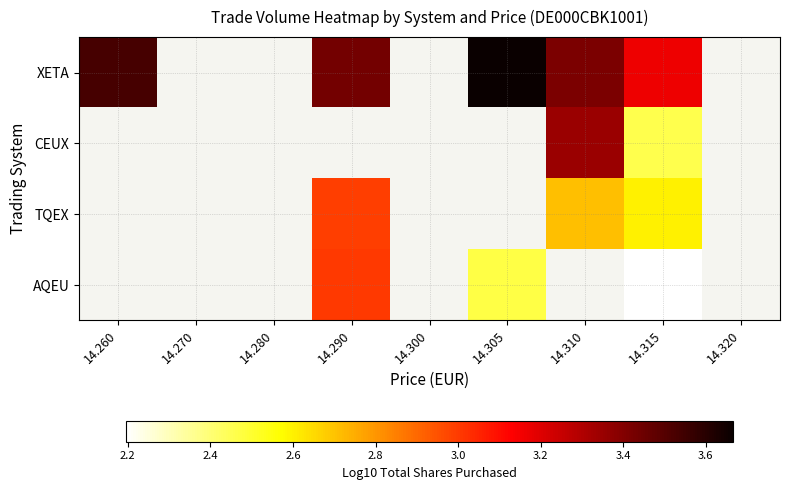

The value of XETA at 14.310 is 5.2. True or false?

False